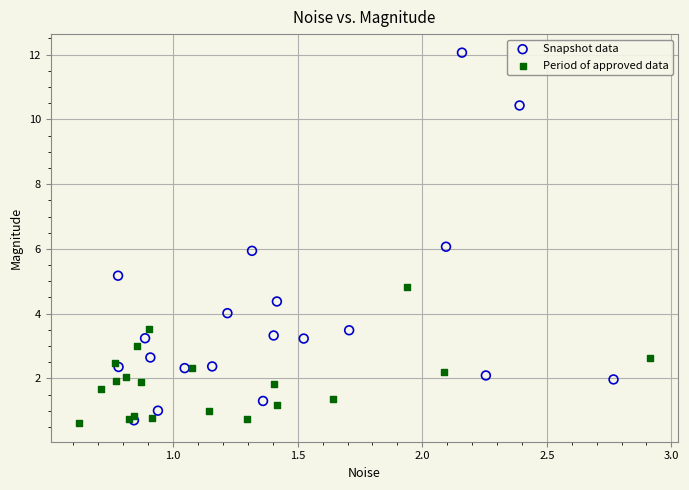

Which series contains the highest Y value?

Snapshot data